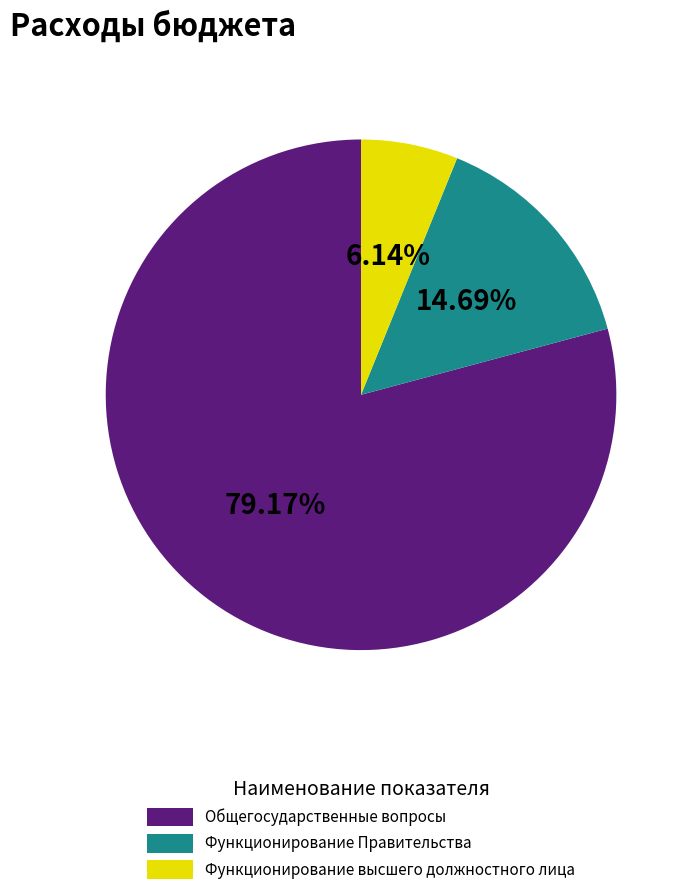

Which category accounts for the majority?

Общегосударственные вопросы